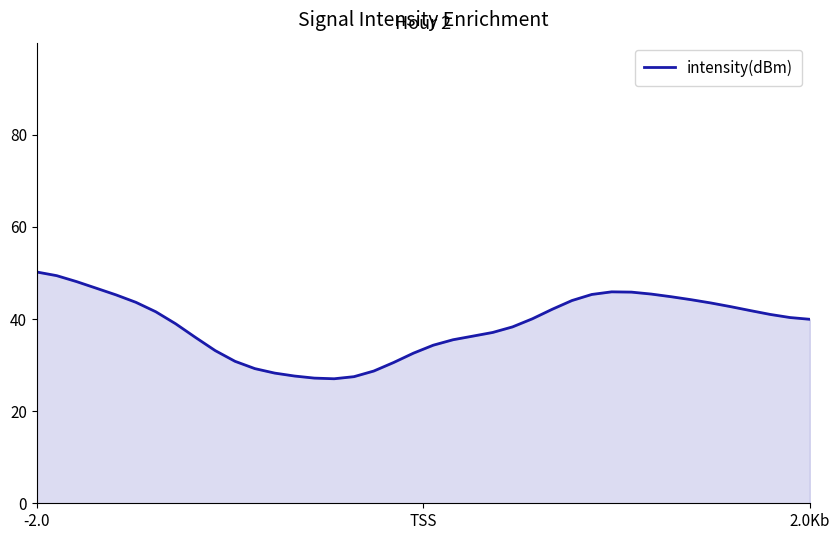

What is the minimum value shown in the chart?

27.0